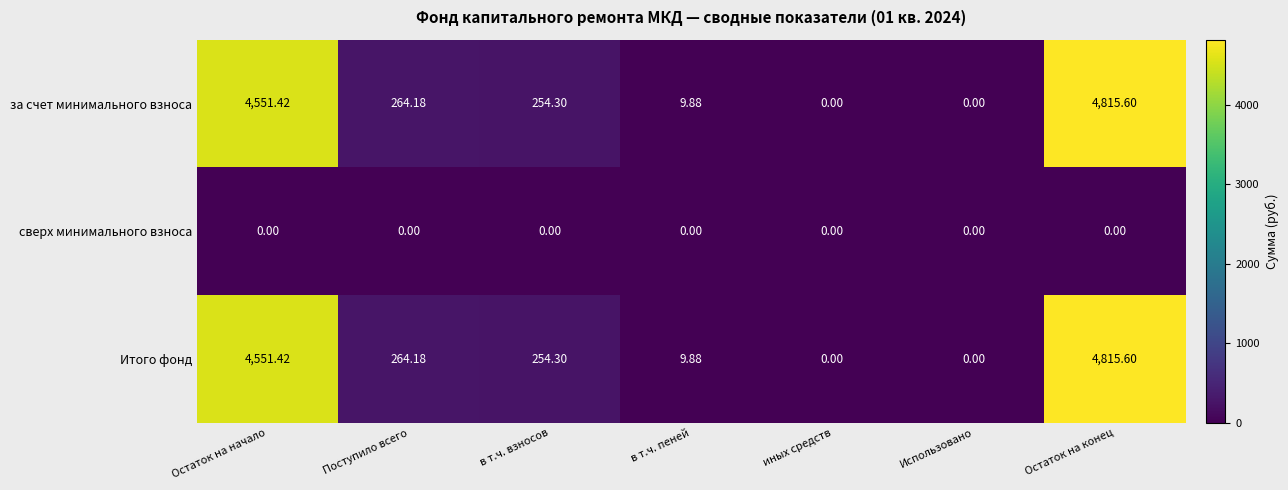

Which label corresponds to the largest value in the chart?

Остаток на конец